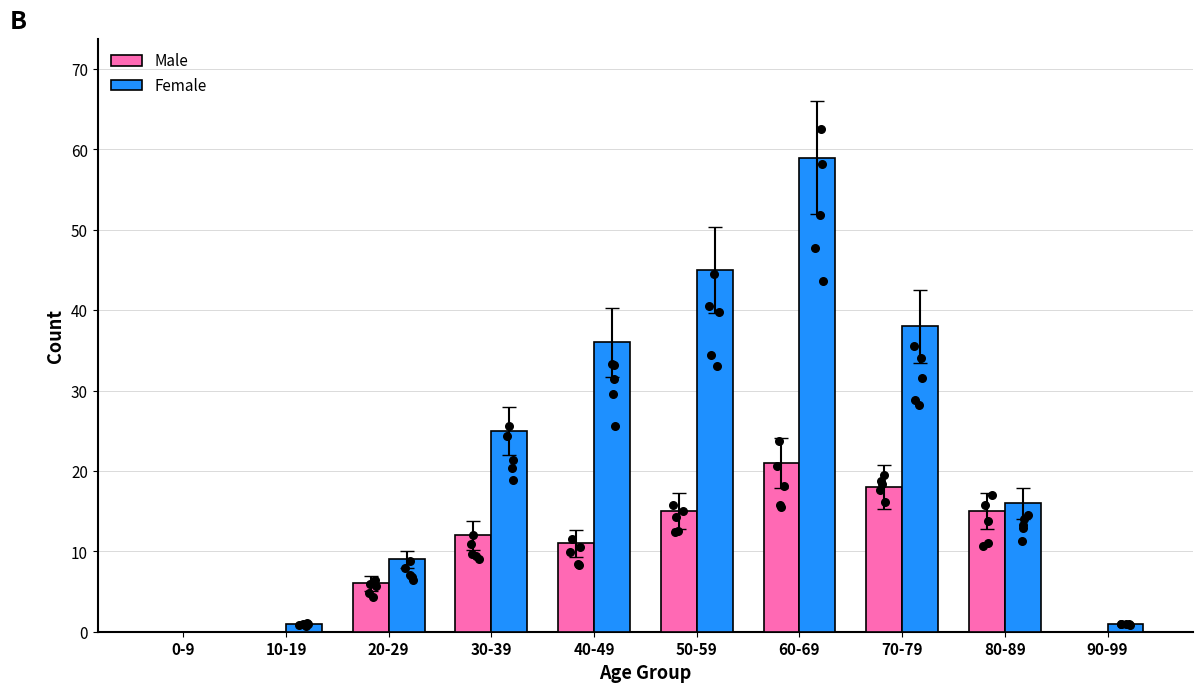

At how many categories does at least one series exceed 44?

2